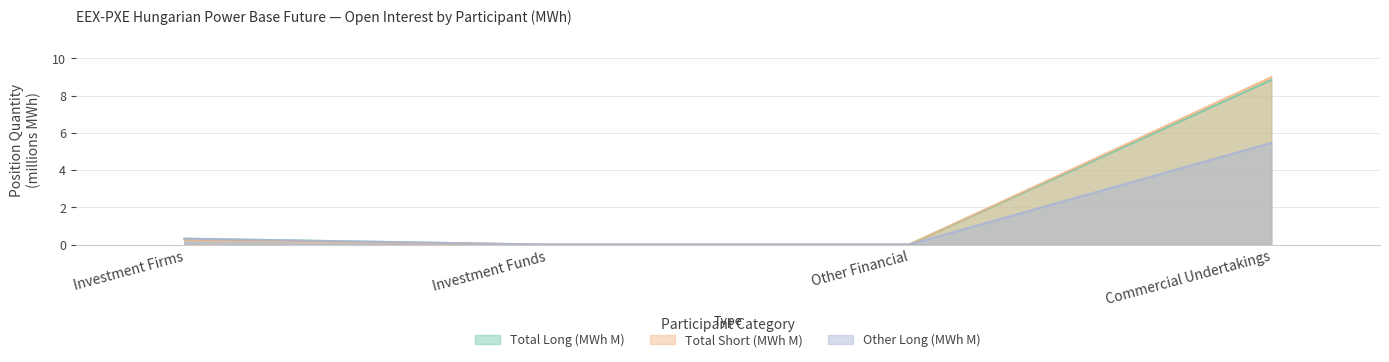

Does the chart have visible grid lines?

Yes